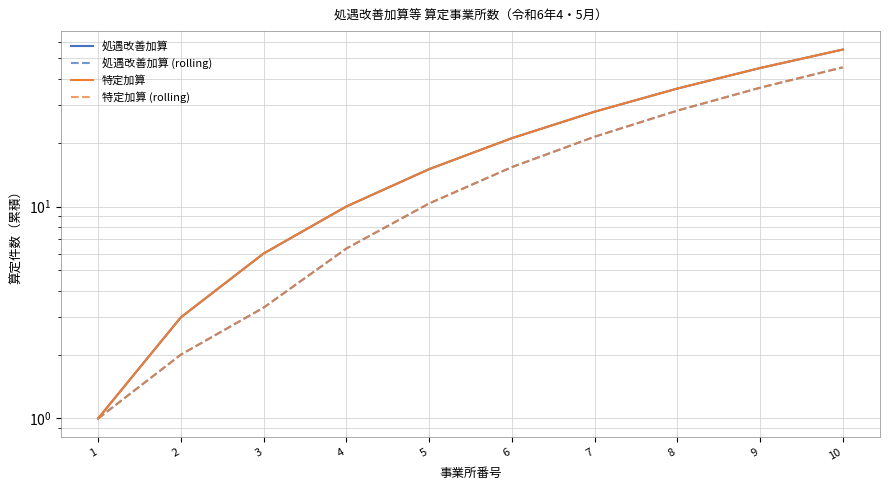

What is the sum of all 特定加算 (rolling) values?

169.7